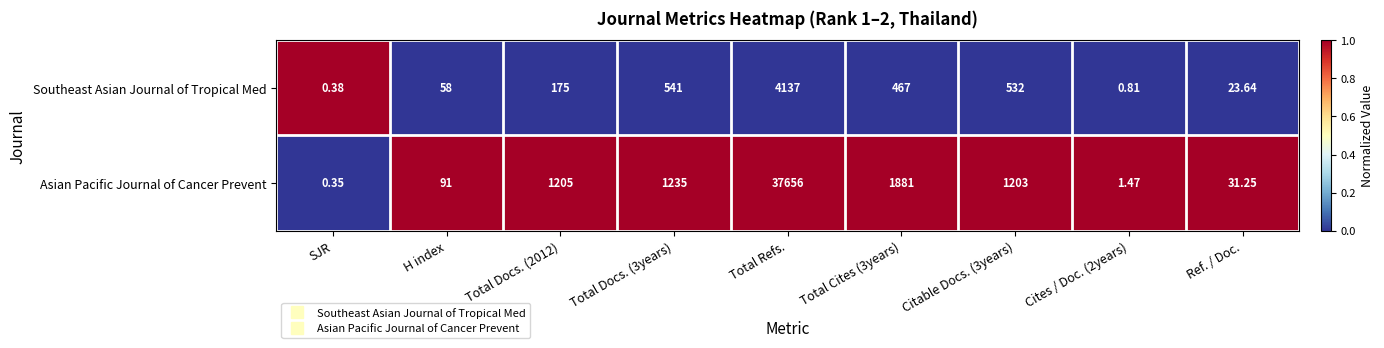

What is the total value across all series at Citable Docs. (3years)?

1735.0